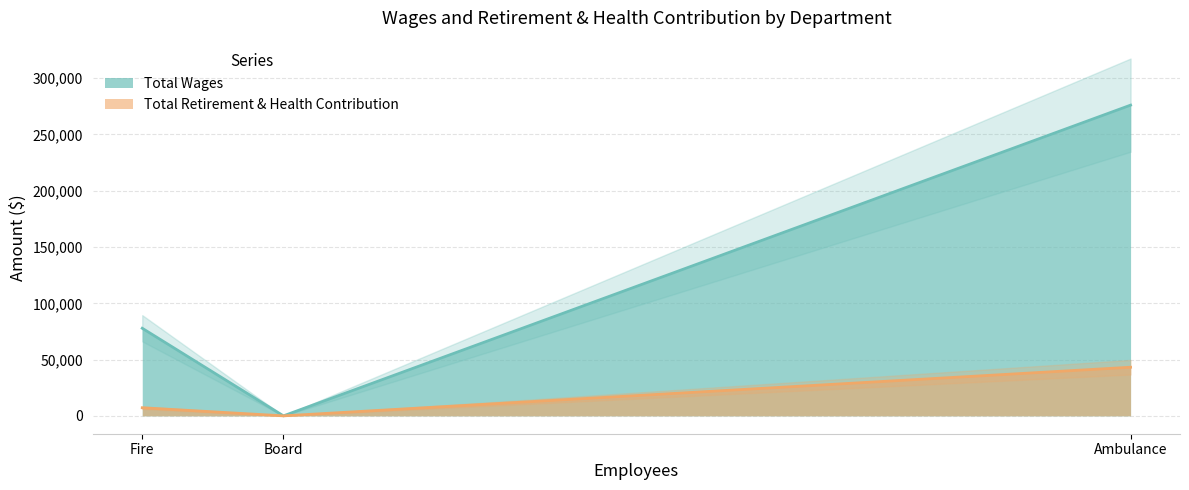

What is the approximate value of Total Wages at Fire?

77832